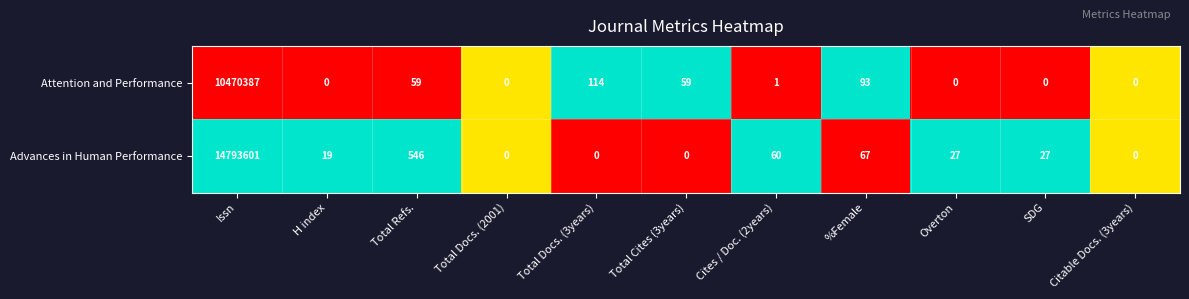

Rank the series at Total Docs. (3years) from lowest to highest value.

Advances in Human Performance, Attention and Performance